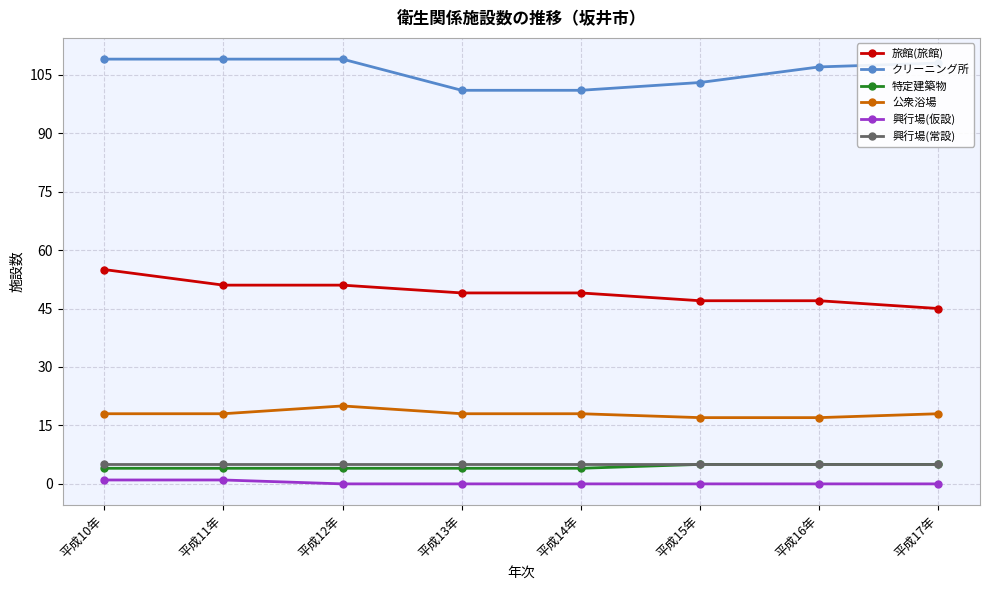

True or false: クリーニング所 has a value of 109 at 平成12年.

True